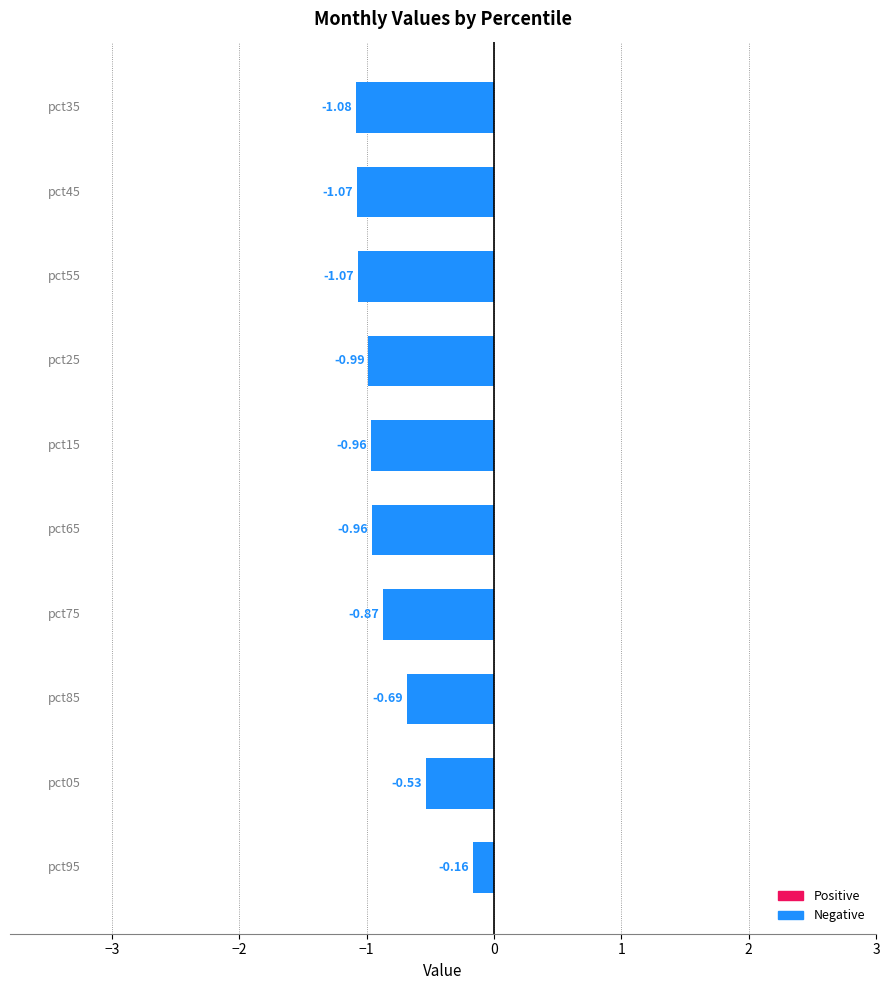

Are the bars grouped side by side (vs. stacked)?

No